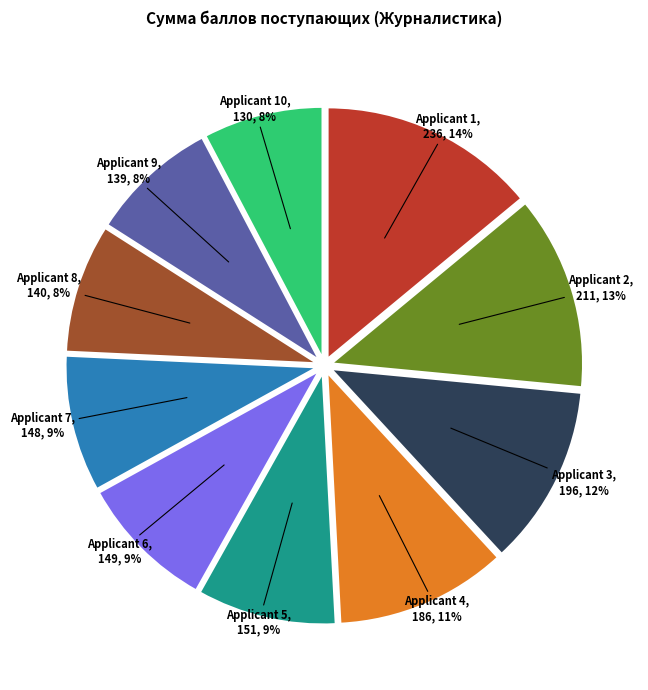

Is there a majority slice in this chart?

No